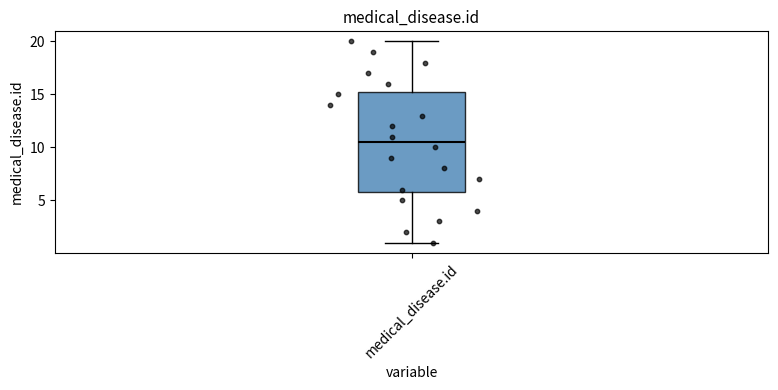

Where is the upper edge of the box for medical_disease.id on the y-axis? The values are not printed on the chart, so give them approximately, as read against the axis.

15.5